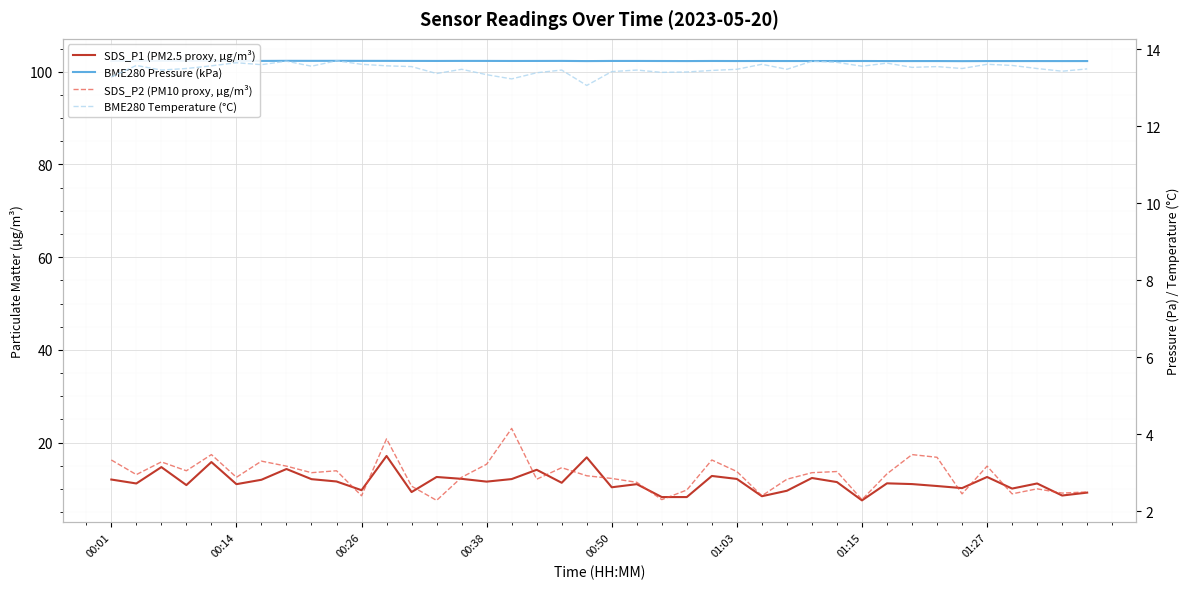

The BME280 Temperature (°C) series shows 13.5 at 34. True or false?

True